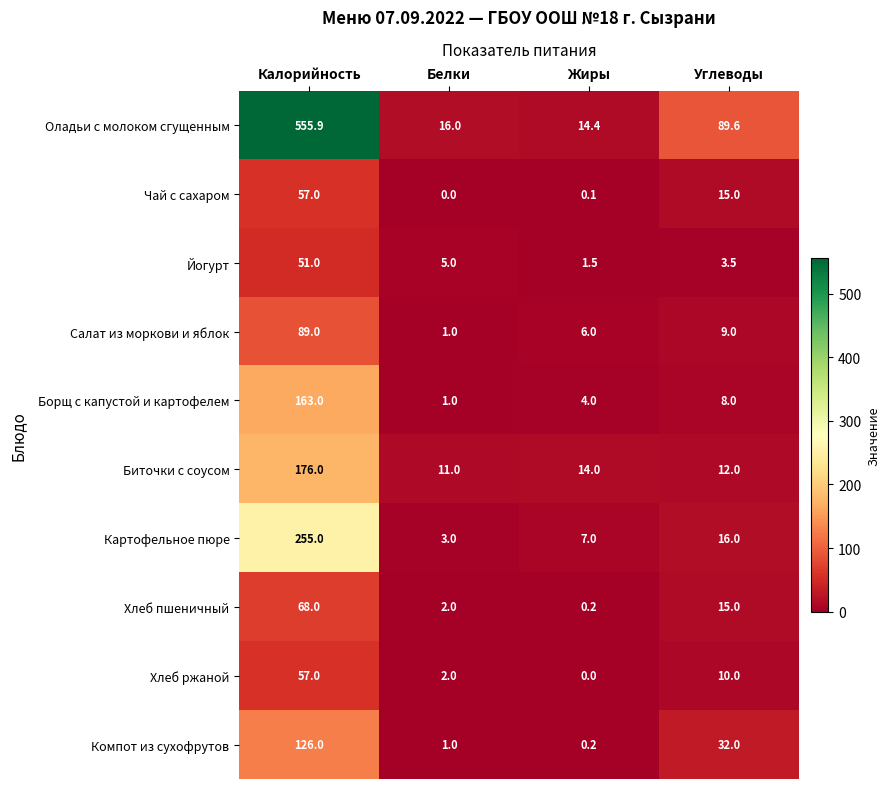

Which category has the highest value in the Салат из моркови и яблок series?

Калорийность